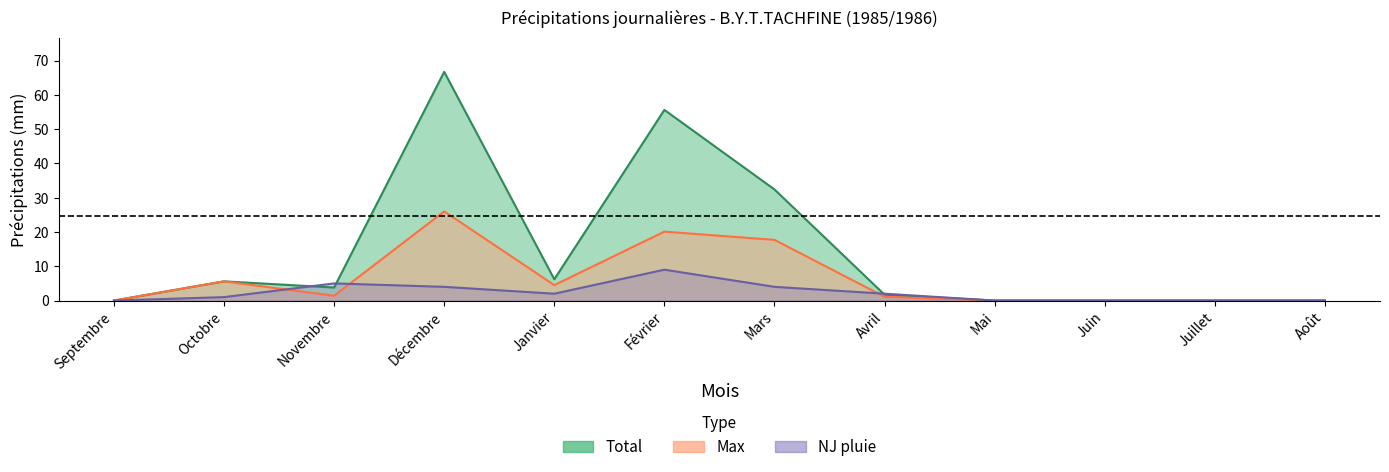

What is the value of the NJ pluie point at the 5th from the left?

2.0